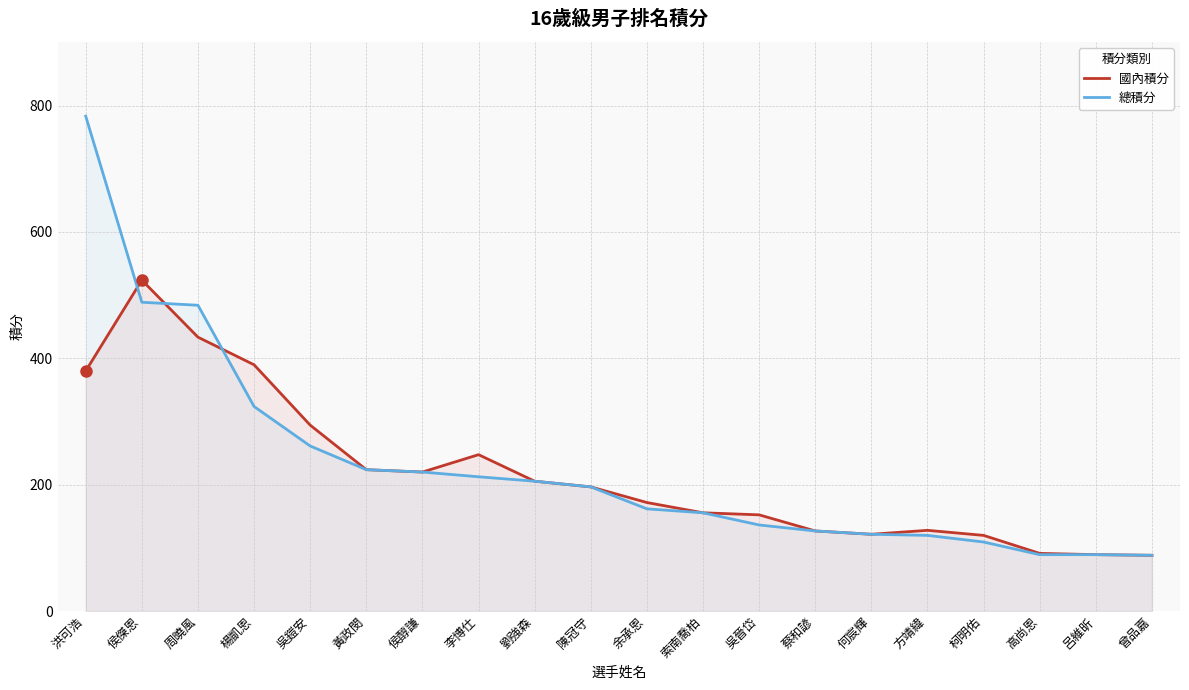

Which series ends up on top after the final intersection of 總積分 and 國內積分?

國內積分